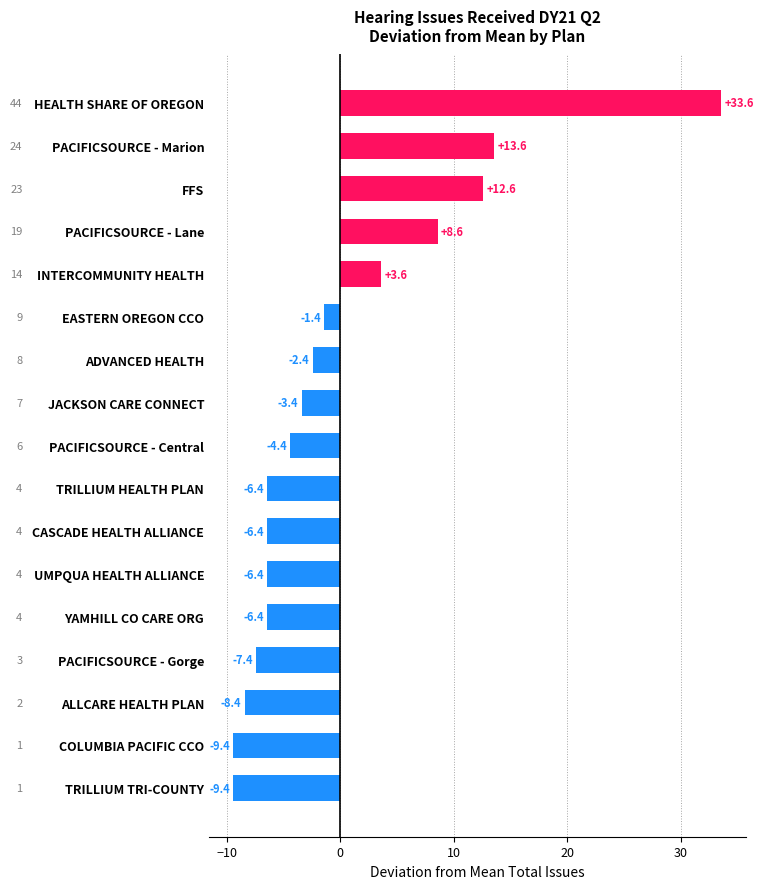

How many distinct data groups are displayed?

1